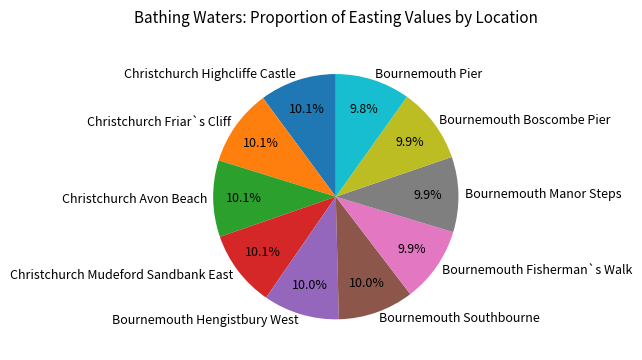

Count the number of slices in the pie.

10